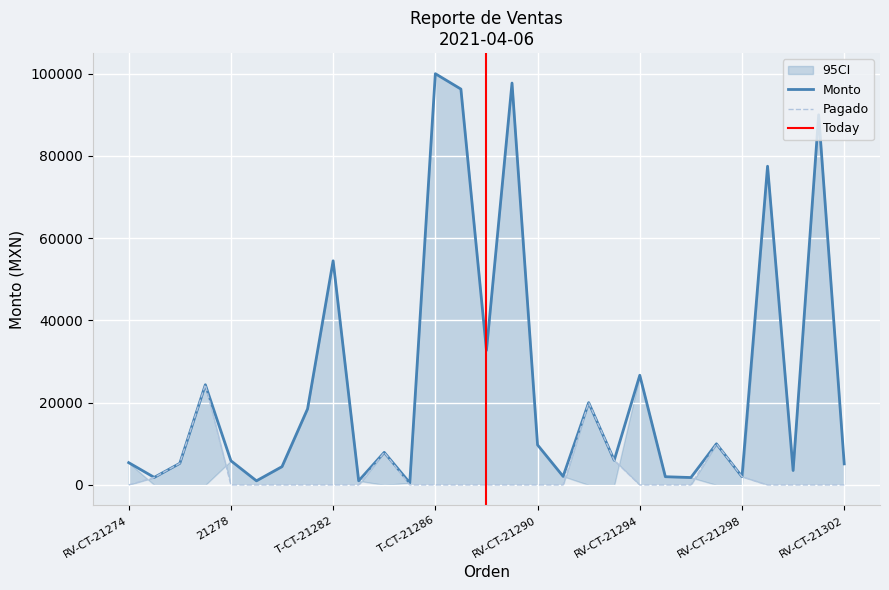

Reading left to right, transcribe all the data shown in this chart.

Monto: 5418	1833	5250	24360	5880	1000	4450	18500	54500	1000	7920	500	100000	96260	32724	97724	9727	2080	20016	6000	26670	2000	1800	10000	2000	77500	3510	90000	5120
Pagado: 0	1833	5250	24360	0	0	0	0	0	0	7920	0	0	0	0	0	0	0	20016	6000	0	0	0	10000	2000	0	0	0	0